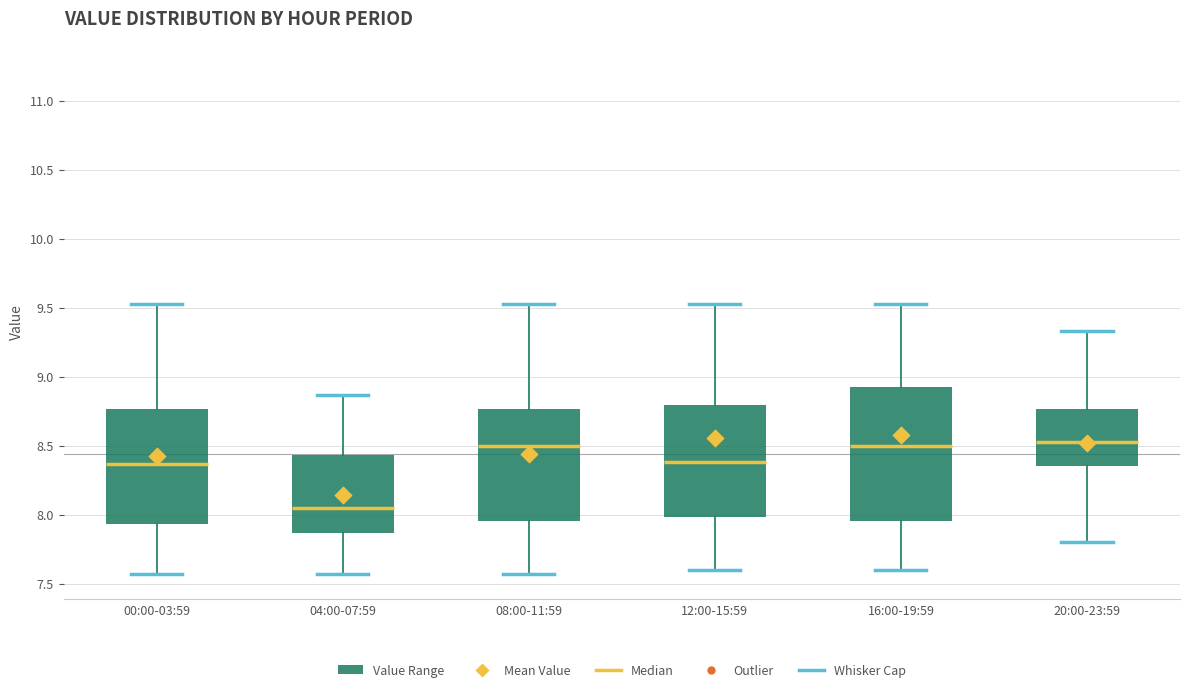

Which box is the tallest, from its lower edge to its upper edge?

16:00-19:59